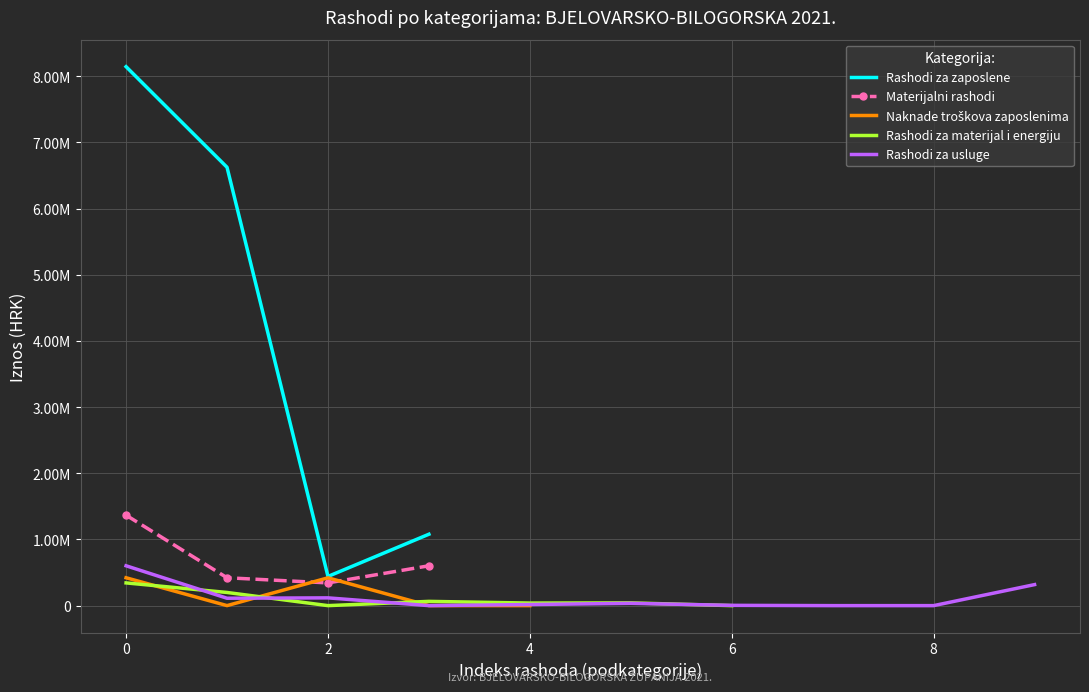

Is it true that Rashodi za zaposlene equals 4009424.0 at 0?

False